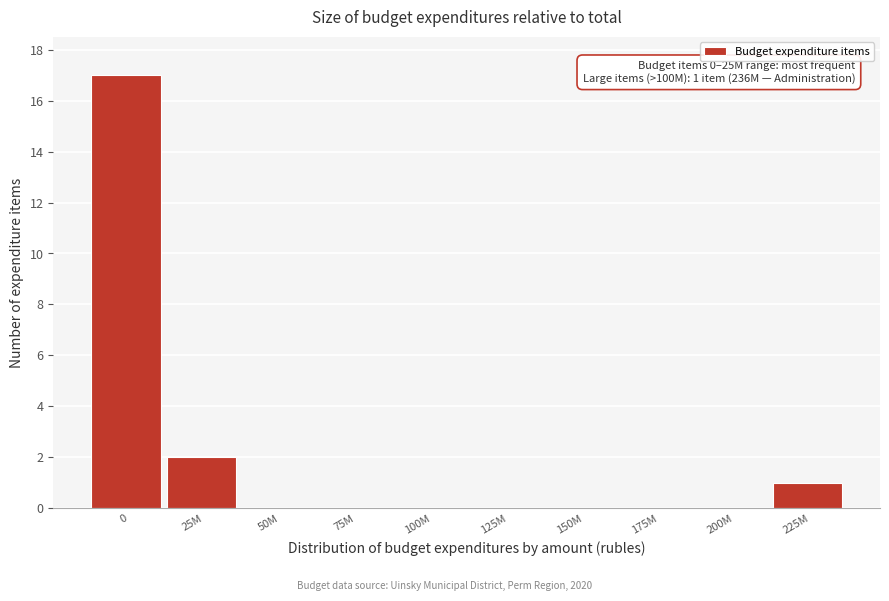

Reading left to right, transcribe all the data shown in this chart.

0=17	25M=2	50M=0	75M=0	100M=0	125M=0	150M=0	175M=0	200M=0	225M=1